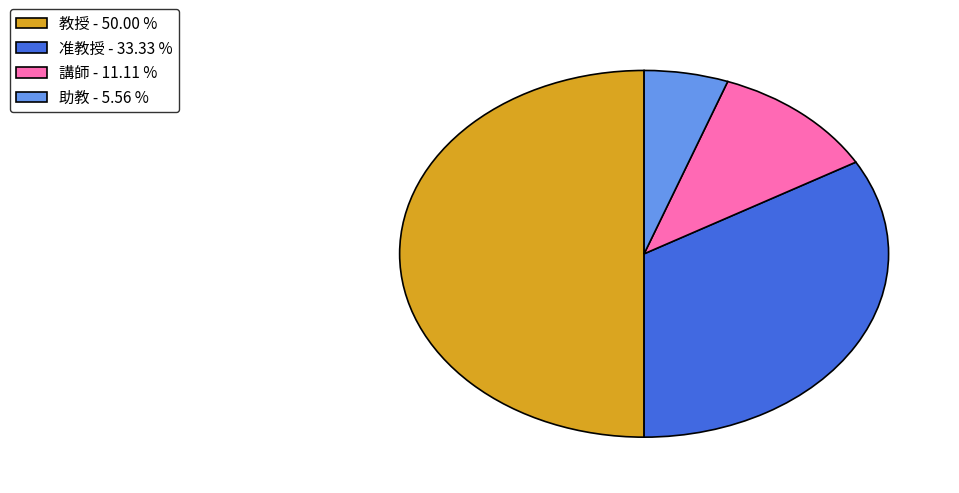

True or false: 准教授 accounts for 23% of the total.

False